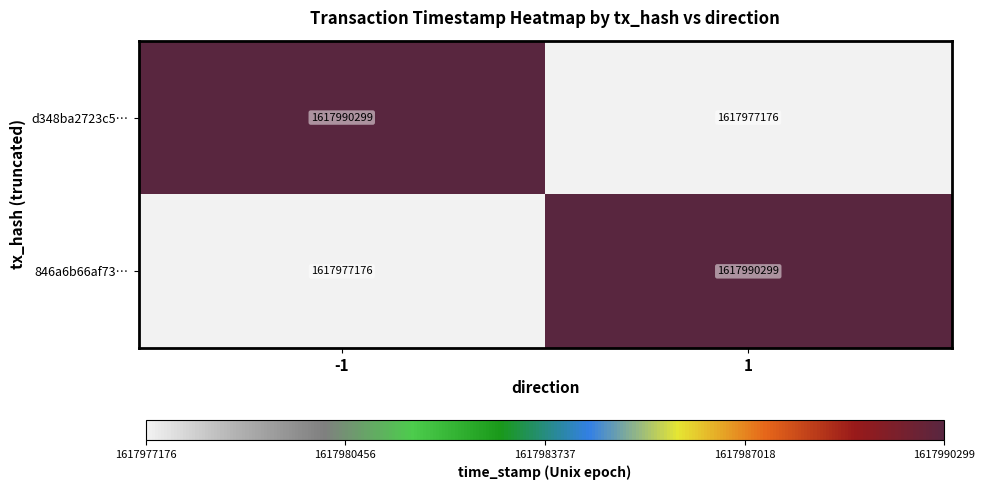

What is the approximate value of d348ba2723c5… at -1, to the nearest 10?

1617990300